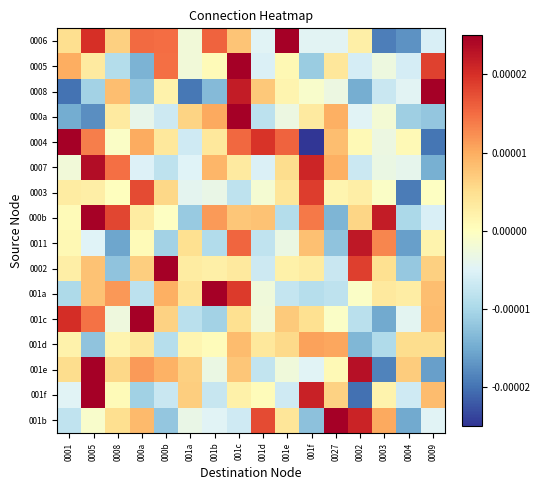

At how many categories does at least one series exceed 0?

16